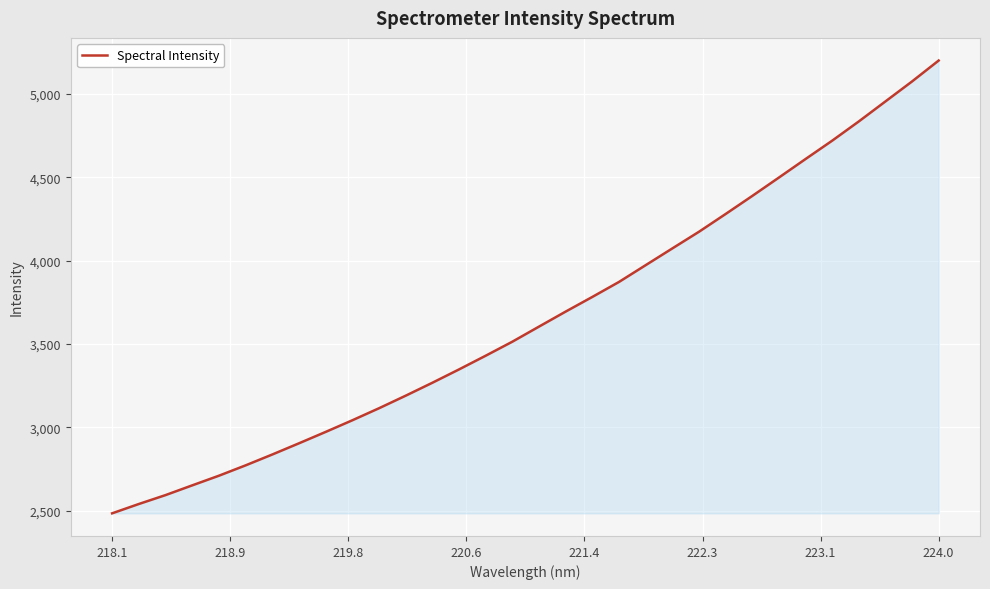

What is the maximum value shown in the chart?

5201.8